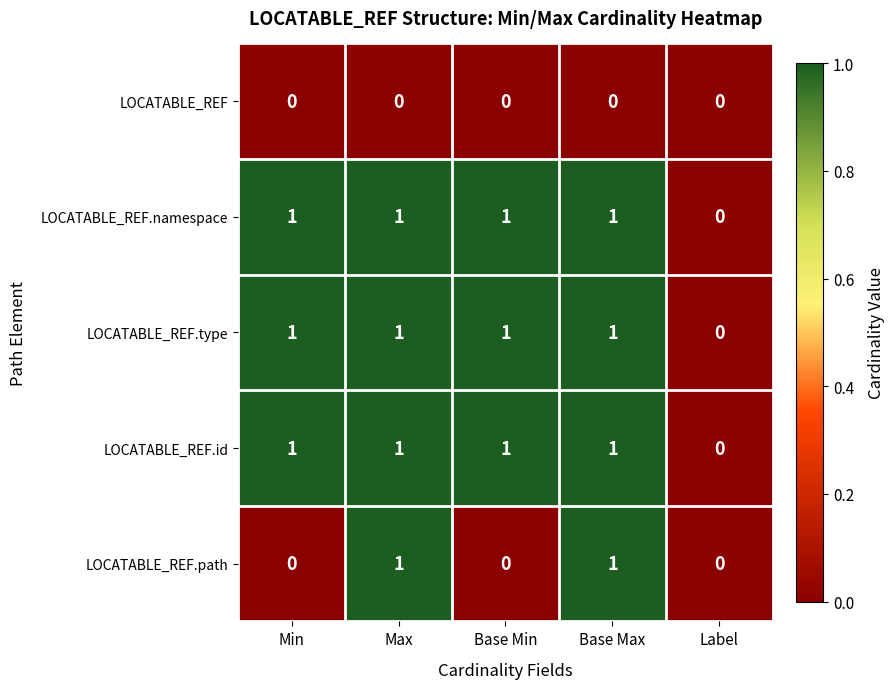

Count the LOCATABLE_REF.namespace values in the range 1 to 2.

4